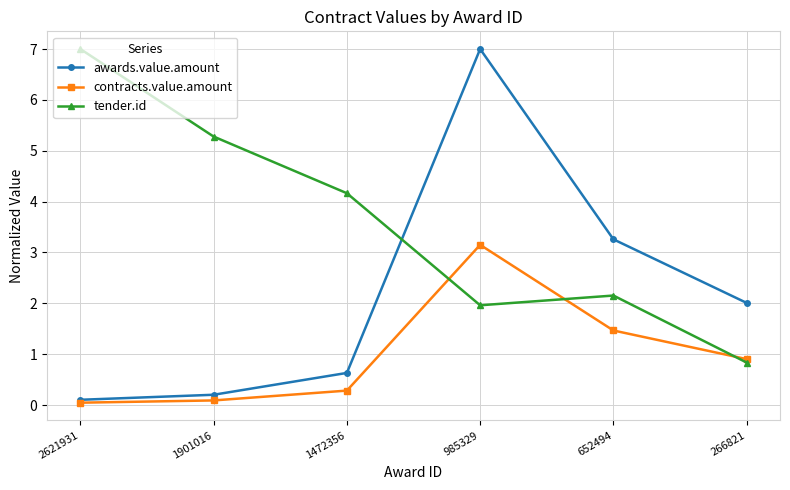

The contracts.value.amount series shows 3.1 at 985329. True or false?

True